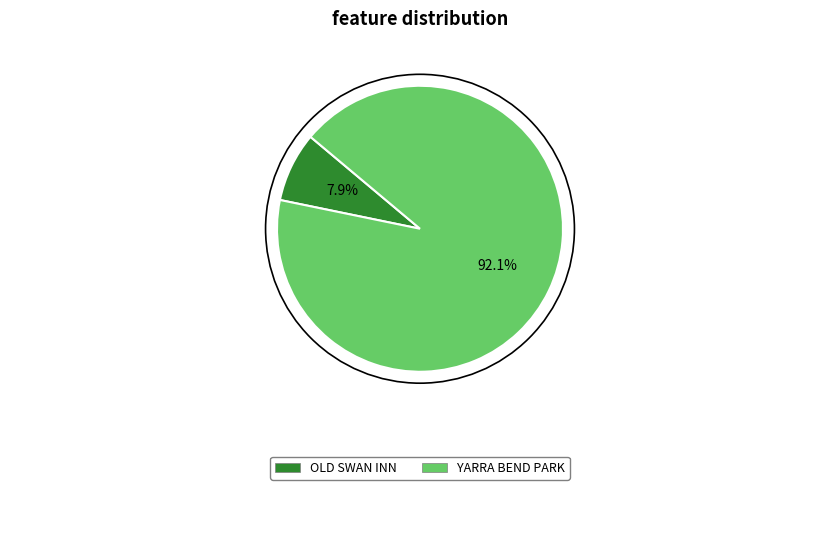

Which category accounts for the majority?

YARRA BEND PARK